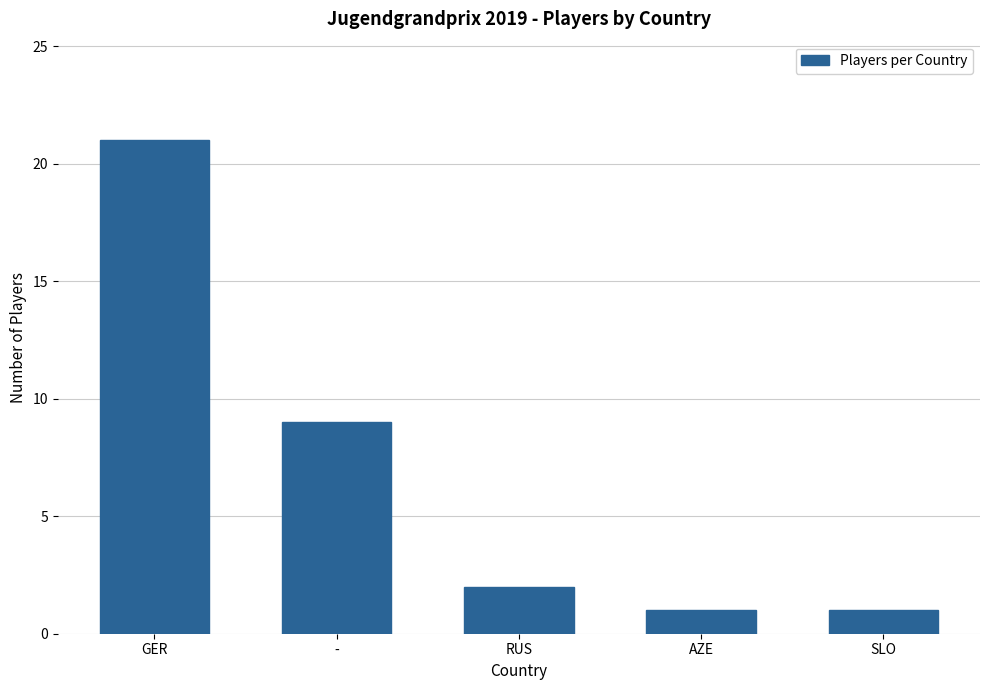

What is the maximum value shown in the chart?

21